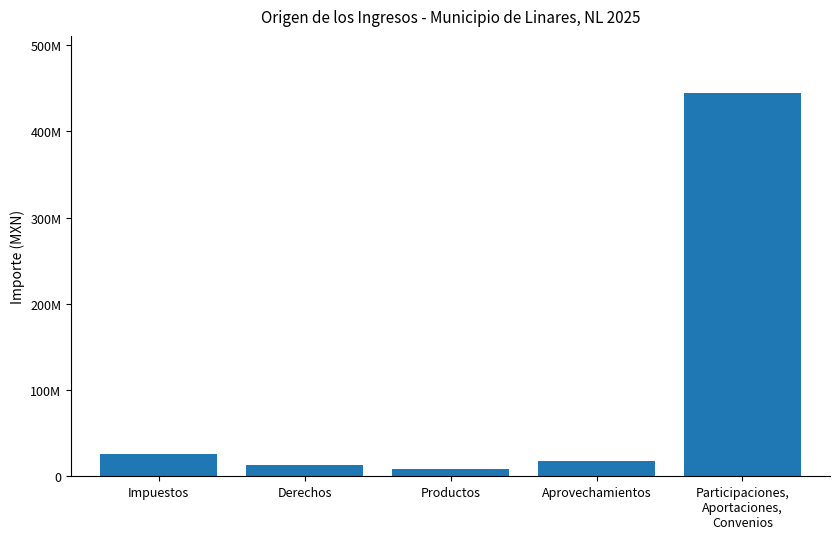

Which category has the highest value across all series?

Participaciones,
Aportaciones,
Convenios